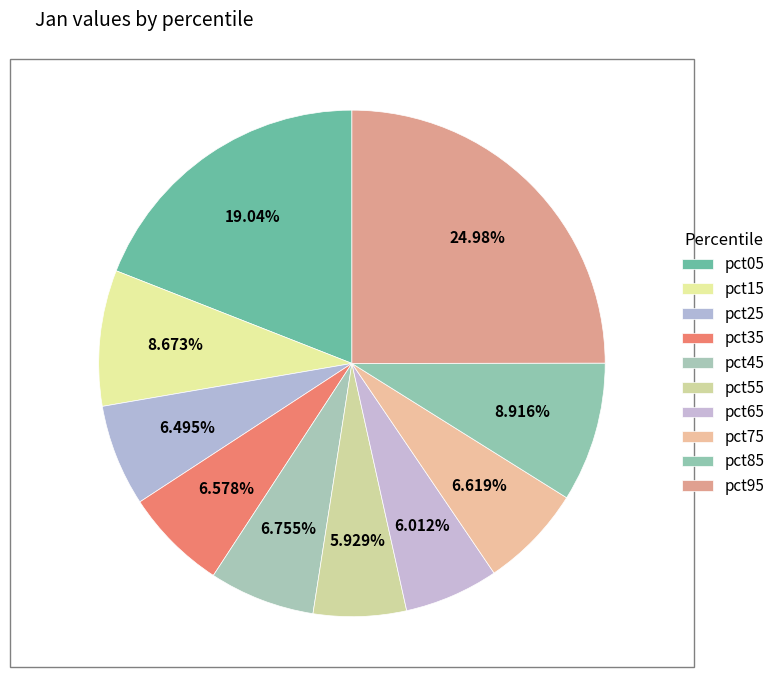

To the nearest percent, what is the difference between the pct45 and pct15 slice percentages?

2%